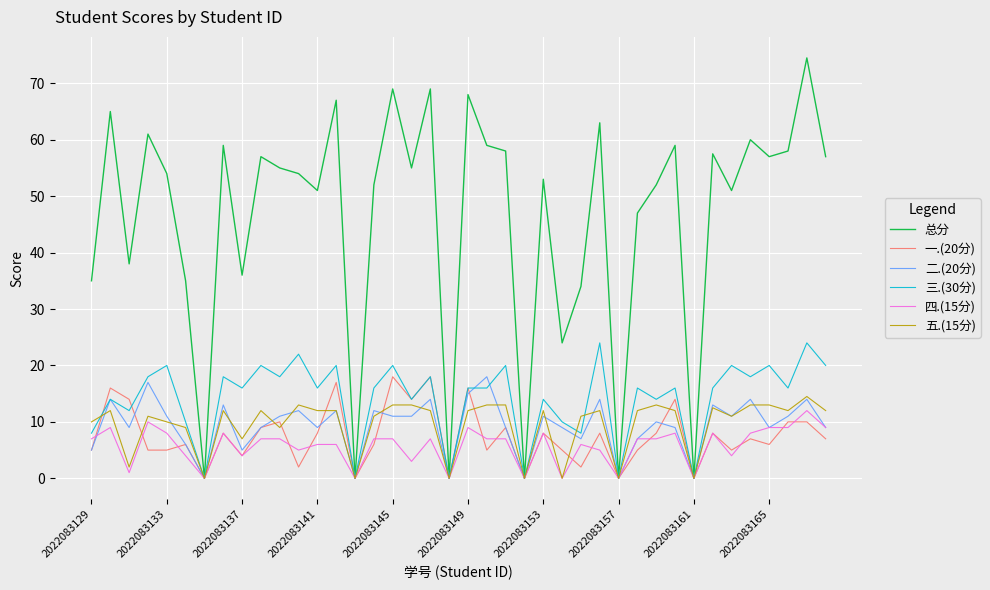

Which series has the largest total across all categories?

总分